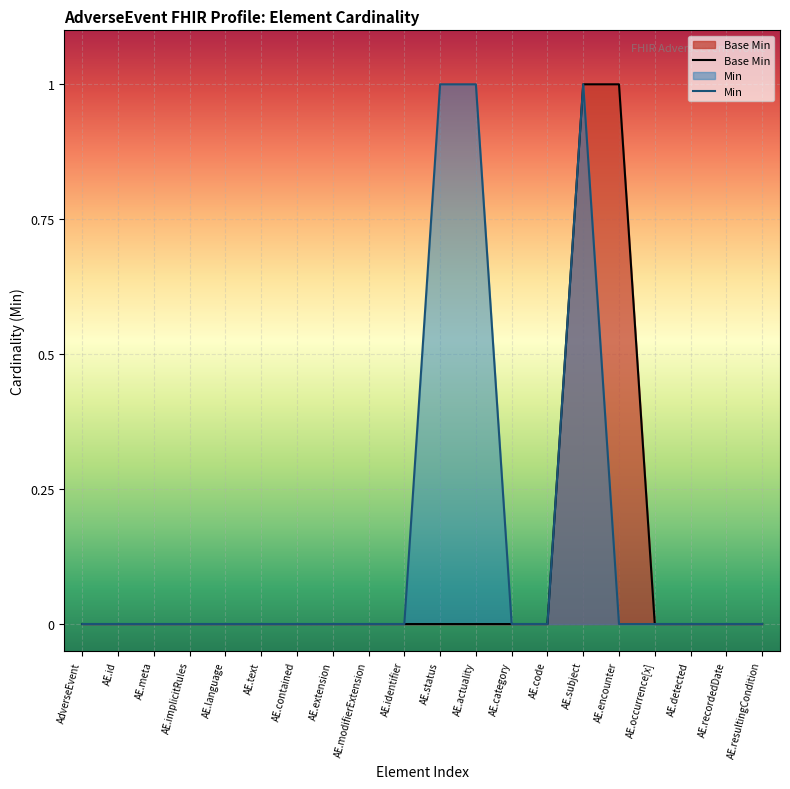

The value of Base Min at AE.occurrence[x] is 0. True or false?

True